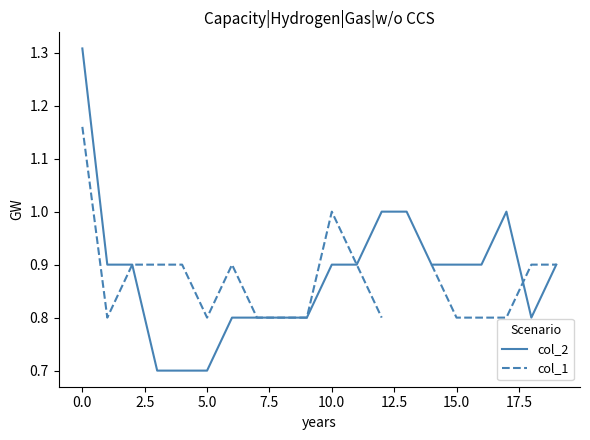

Rank the series by their maximum value, from highest to lowest.

col_2, col_1